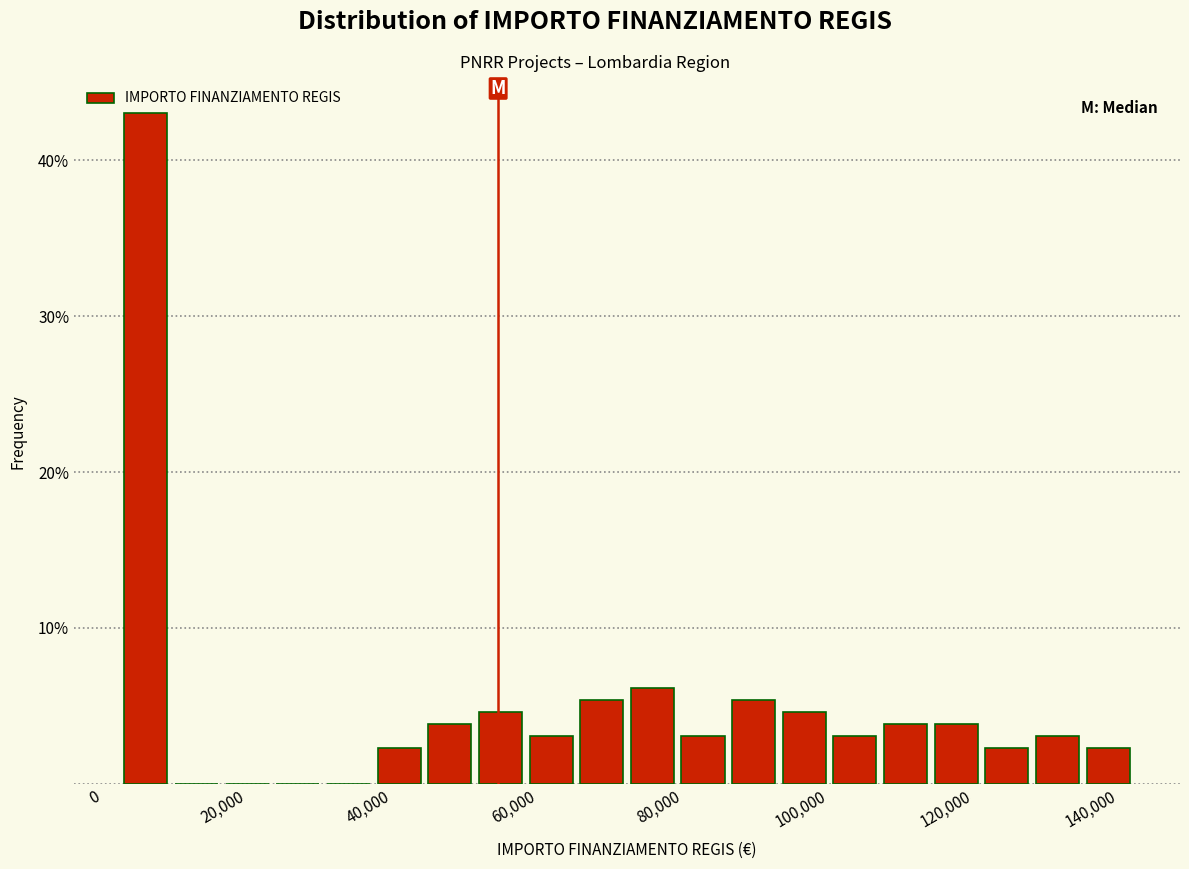

Around what value on the x-axis is the tallest bar? Give the approximate position of its centre, as read against the axis.

6000